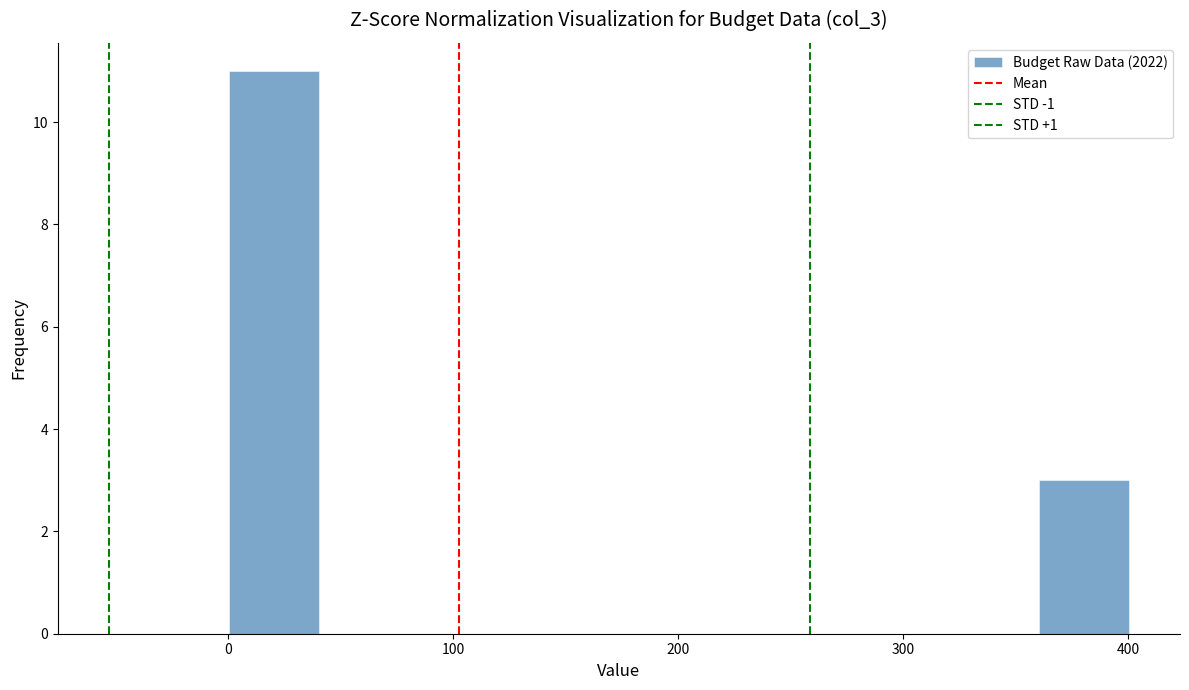

Read against the x-axis, roughly where is the centre of the tallest bar?

20